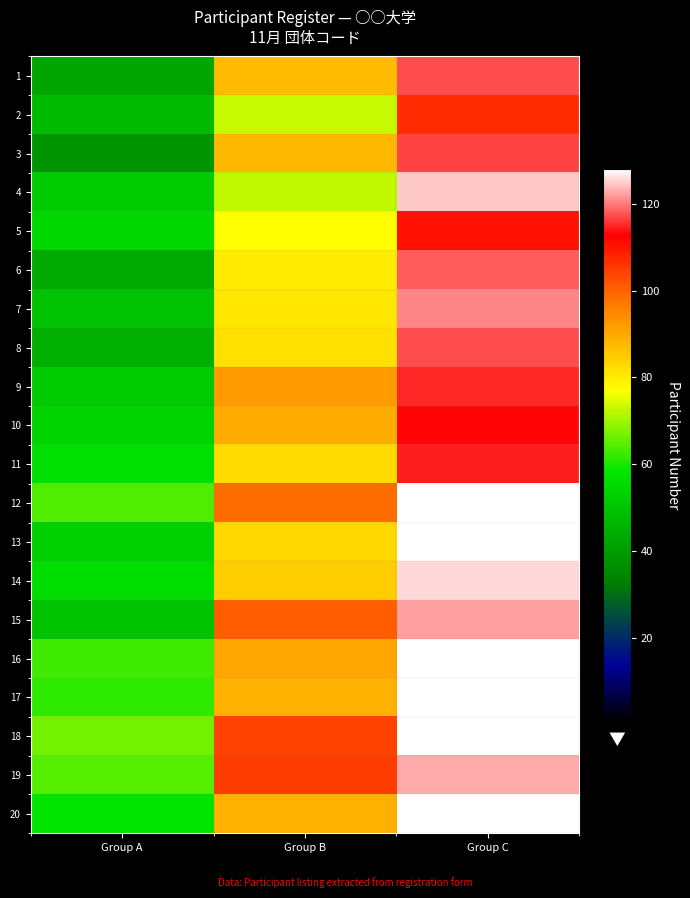

List the series in order of their peak value, lowest first.

2, 5, 10, 11, 9, 3, 1, 8, 6, 7, 15, 19, 4, 14, 16, 13, 20, 12, 18, 17